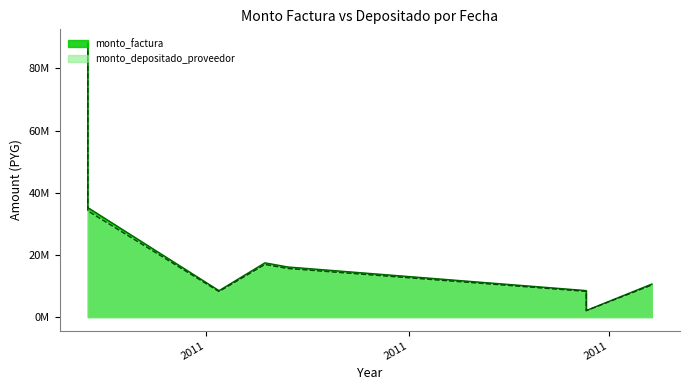

What value does the monto_depositado_proveedor series have at 2011-05-26, to the nearest 50?

85570200